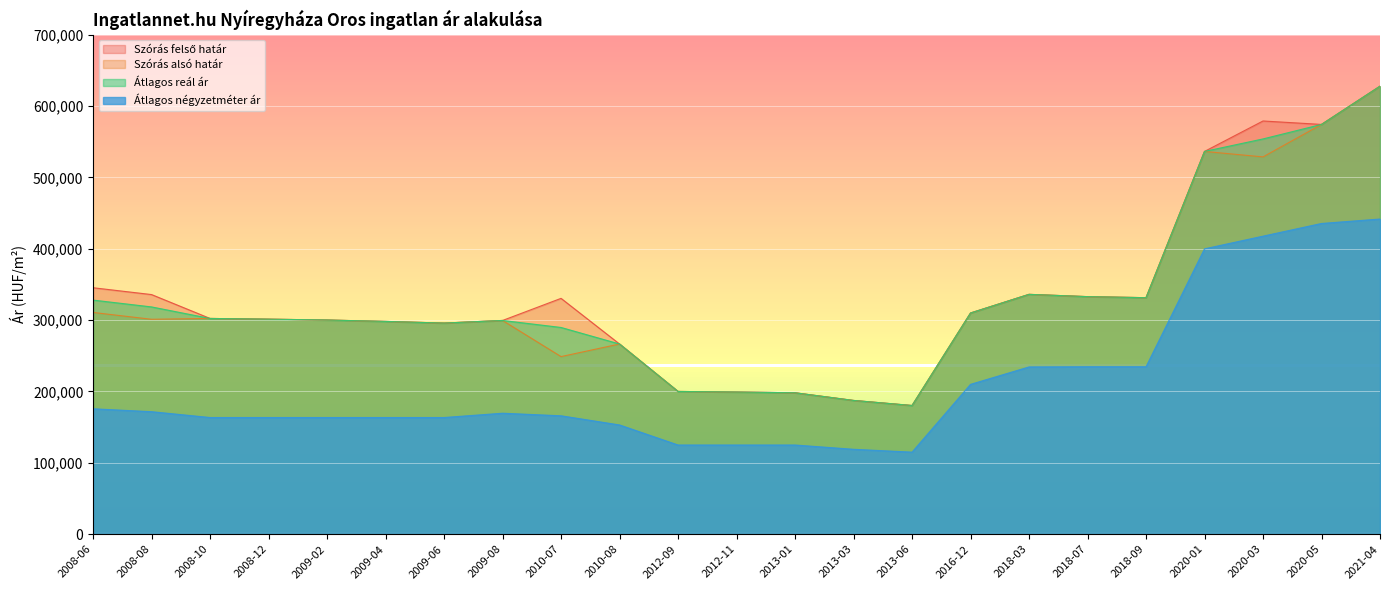

Where is the first local maximum for Szórás alsó határ?

2008-10